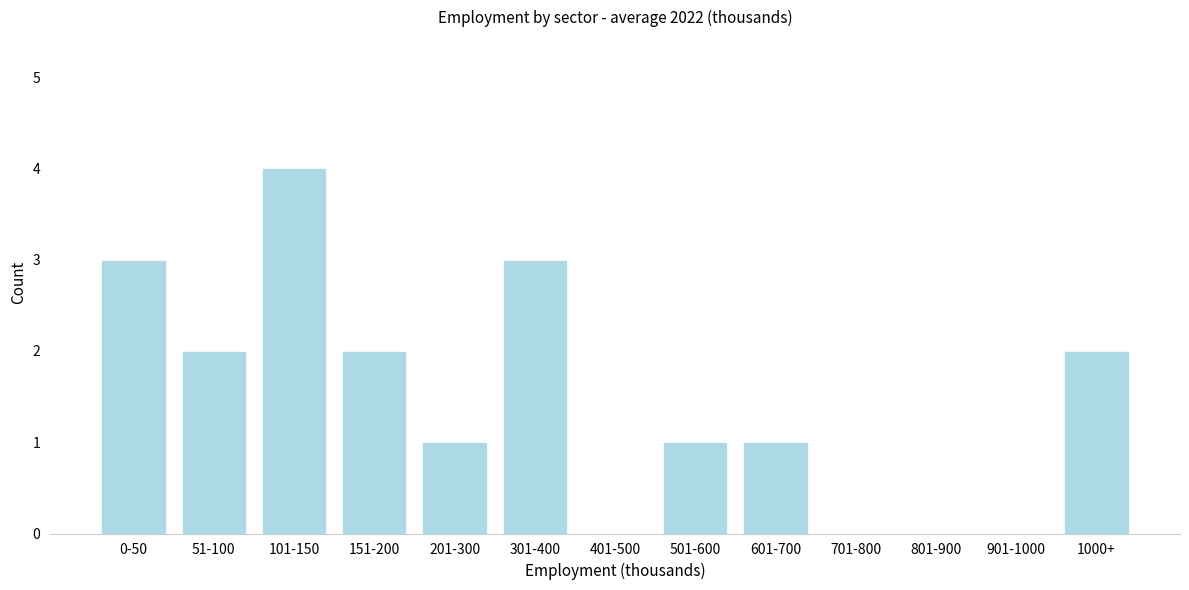

What is the maximum value shown in the chart?

4